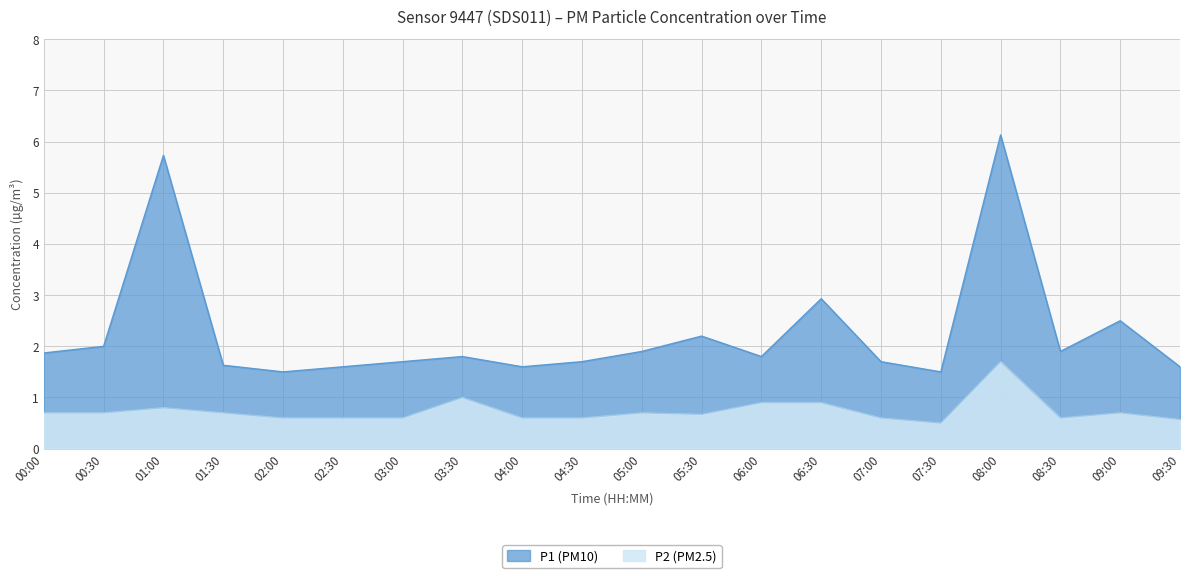

Where is the first local minimum for P2?

05:30